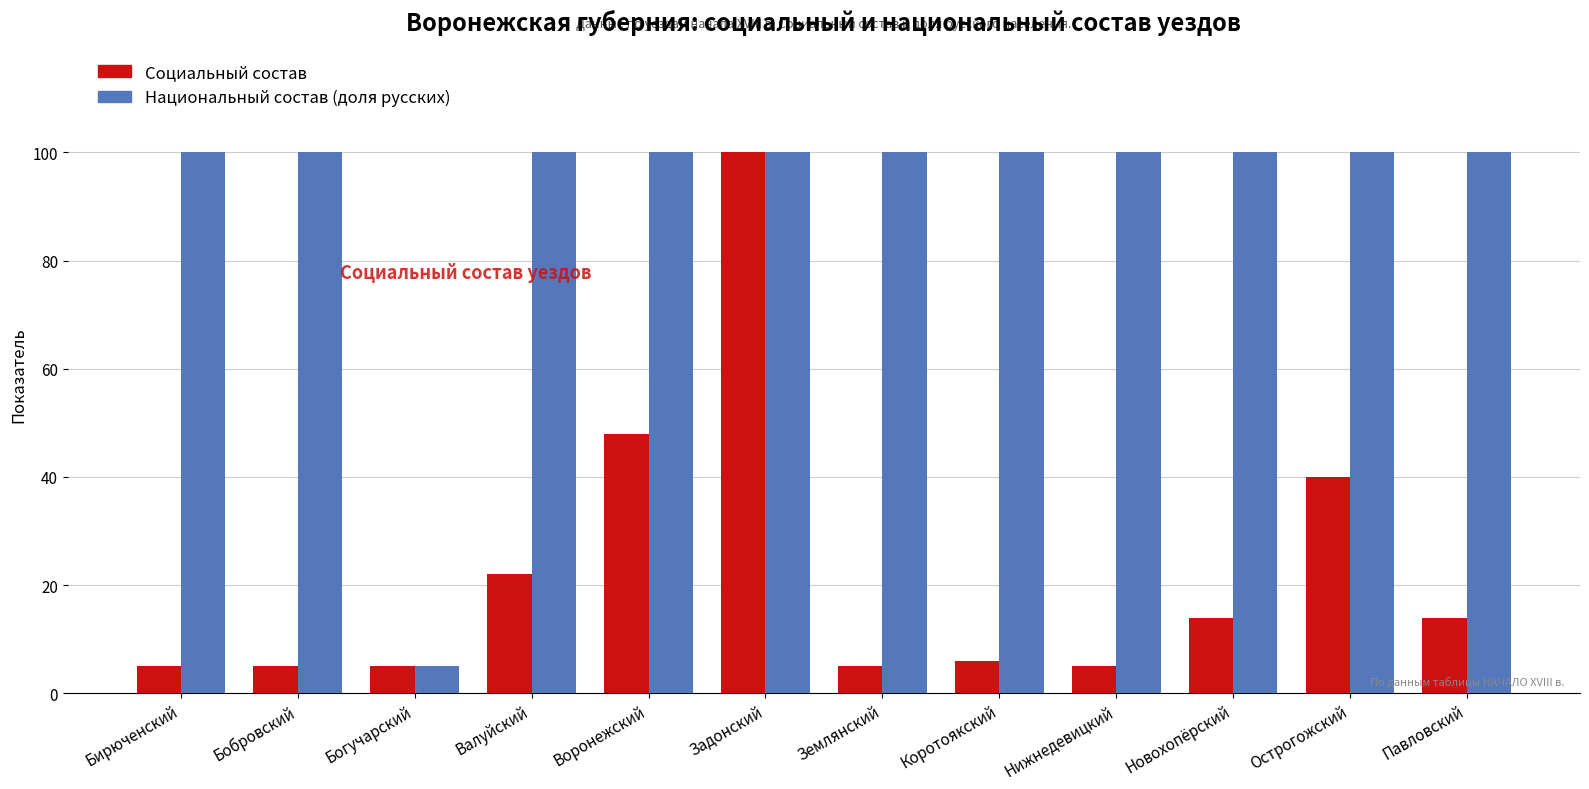

What is the difference between the highest and lowest values at Острогожский?

60